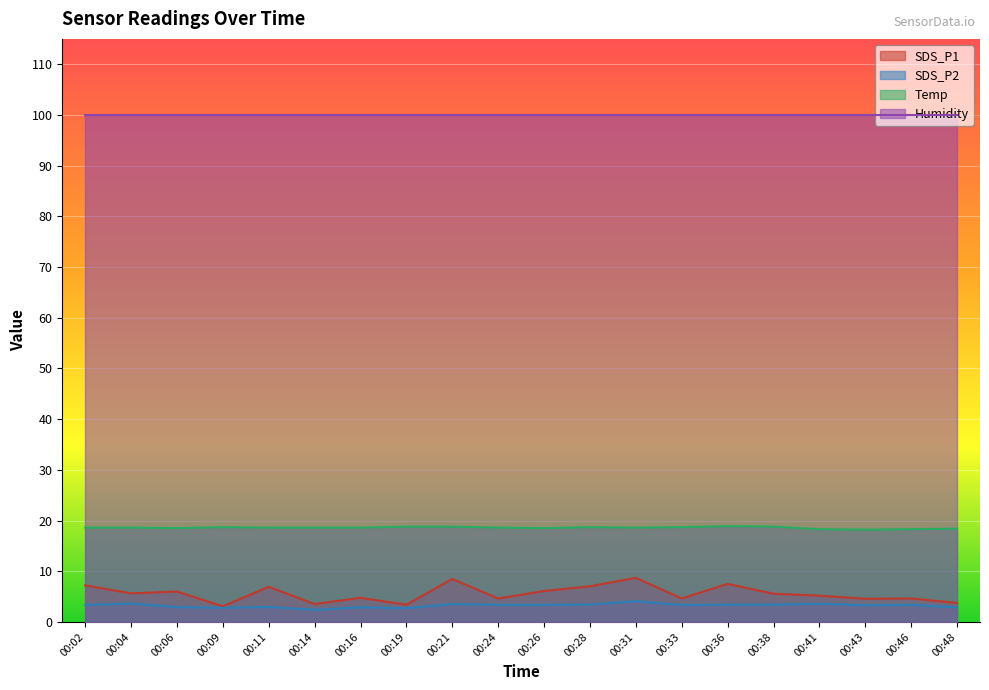

True or false: SDS_P1 has a value of 7.0 at 00:28.

True